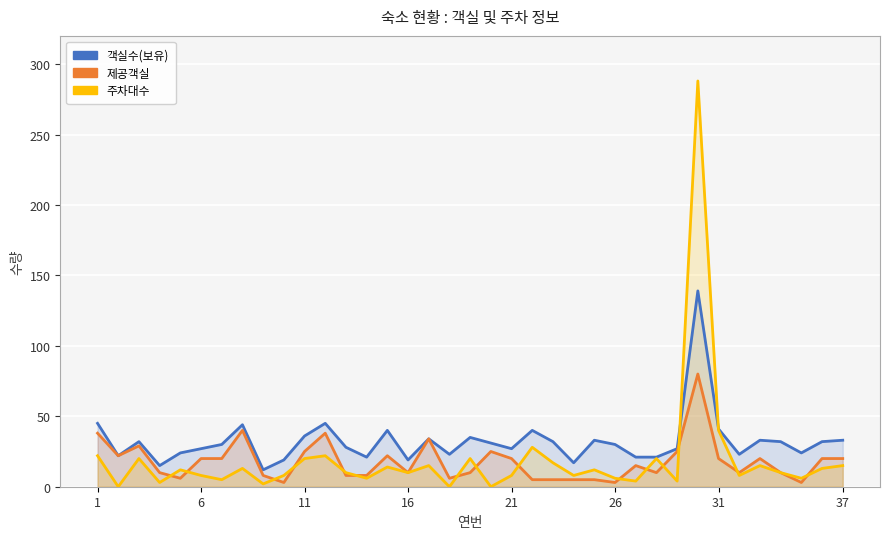

What is the average value of the 제공객실 series?

18